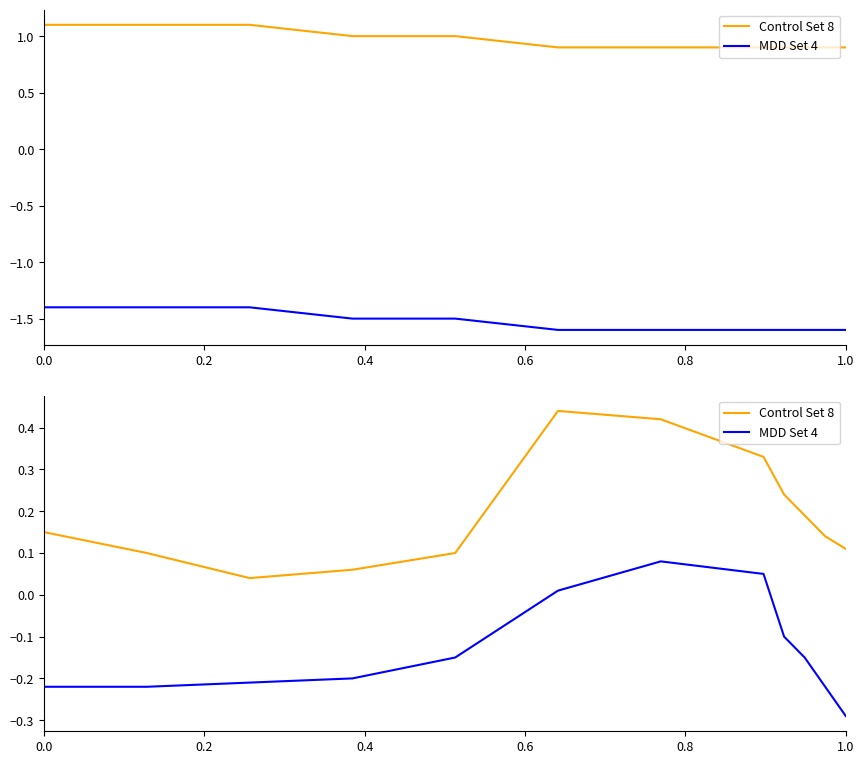

Which series has the widest spread of values?

Control Set 8